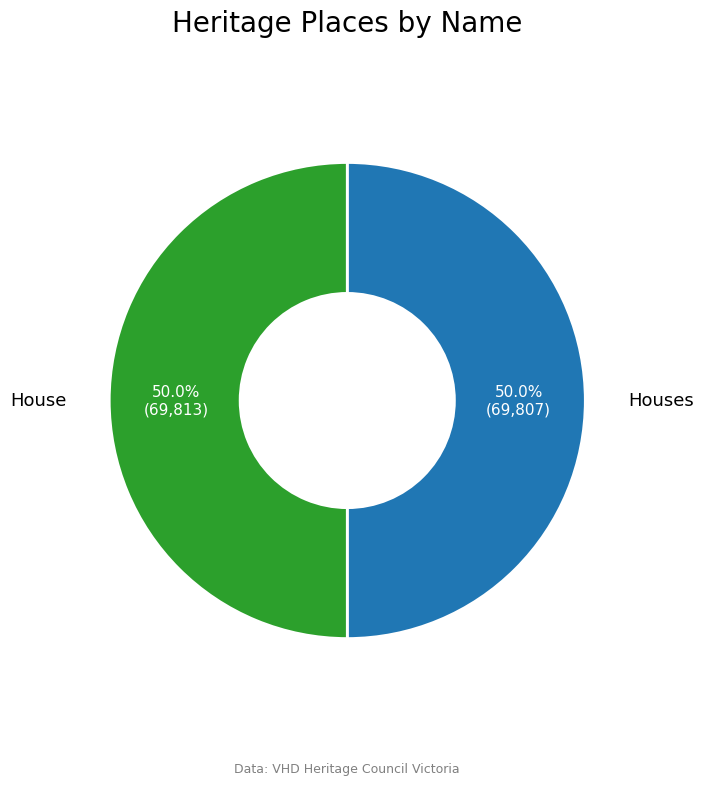

What is the ratio of the value at House to the value at Houses?

1.0